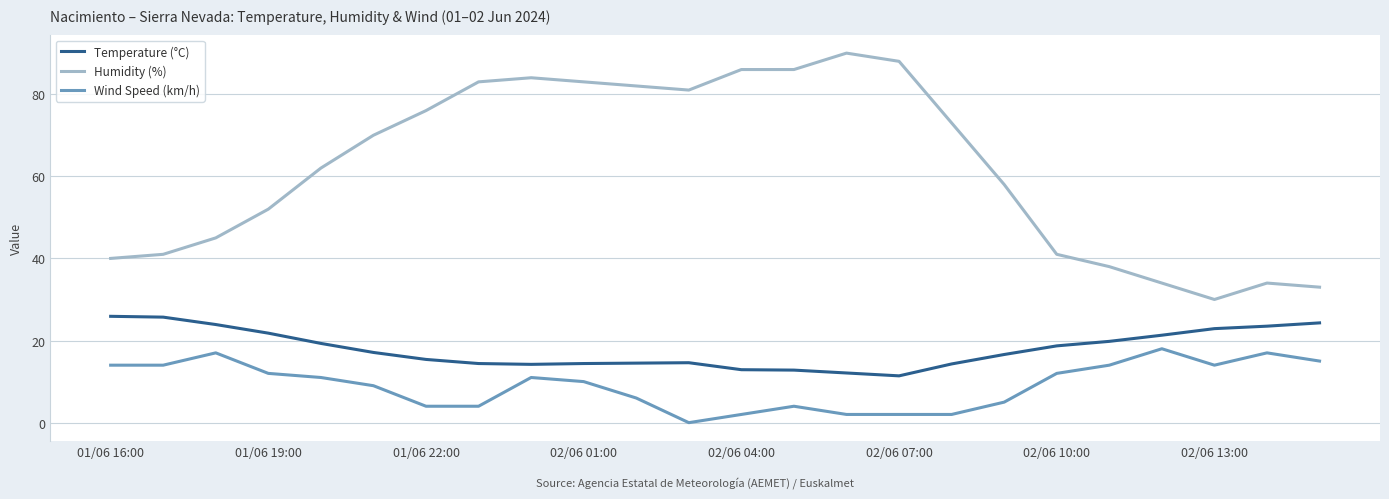

Which series has the largest range (max minus min)?

Humidity (%)